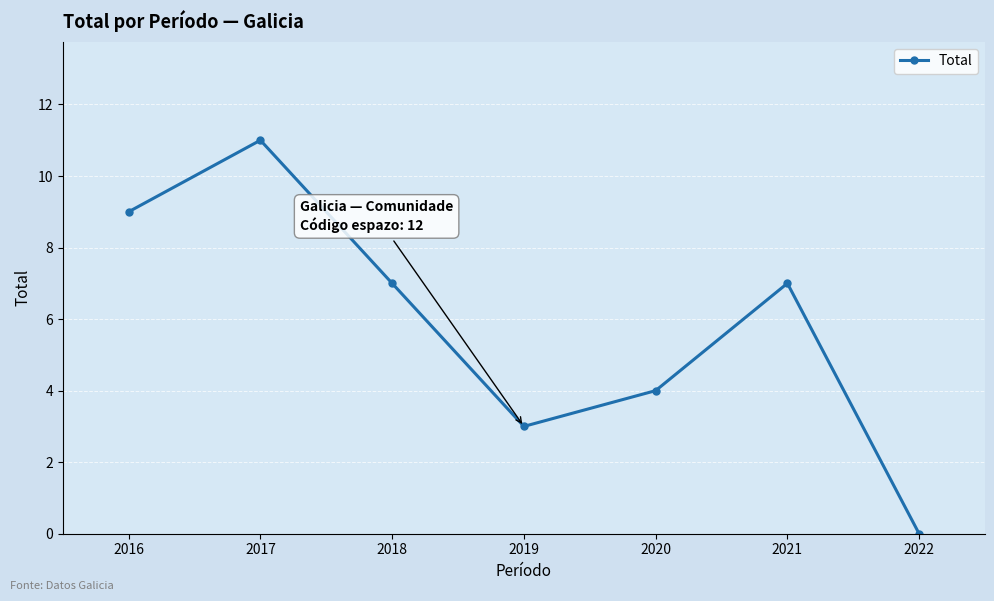

How many values are above zero?

6